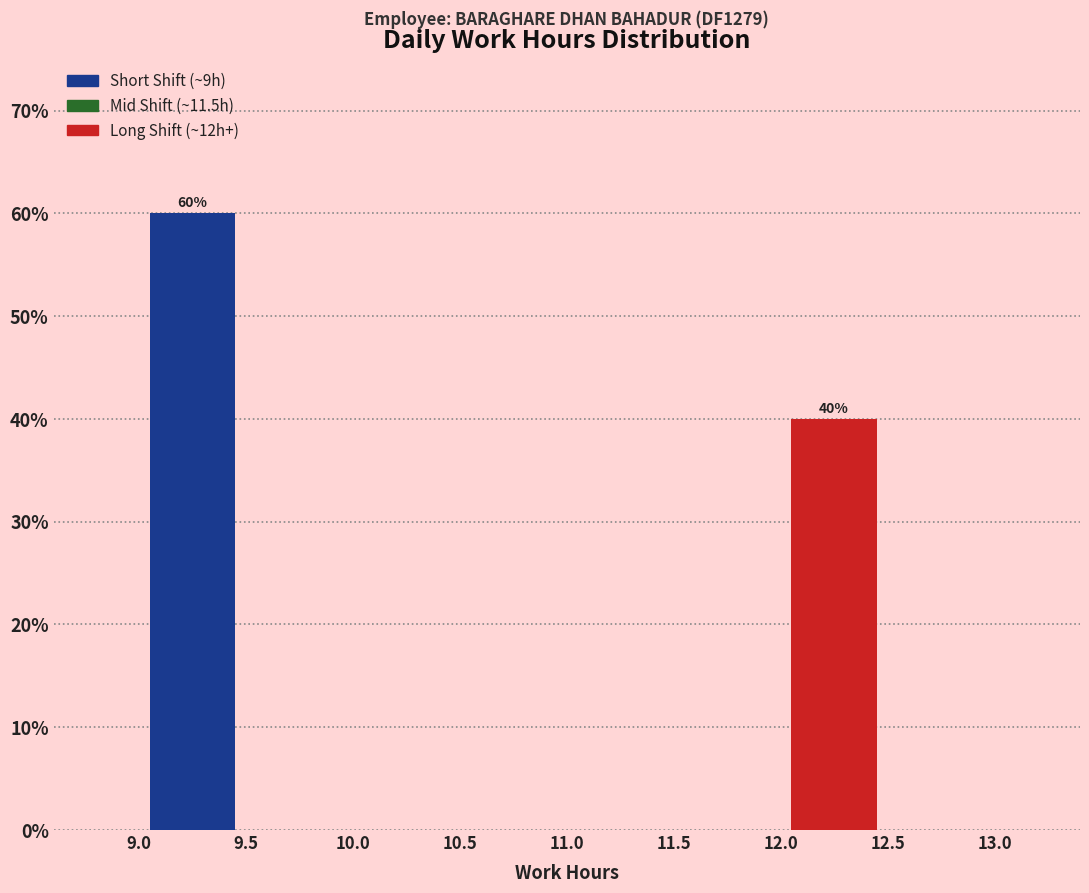

Over which range of the x-axis is the bar tallest?

9.0 to 9.5